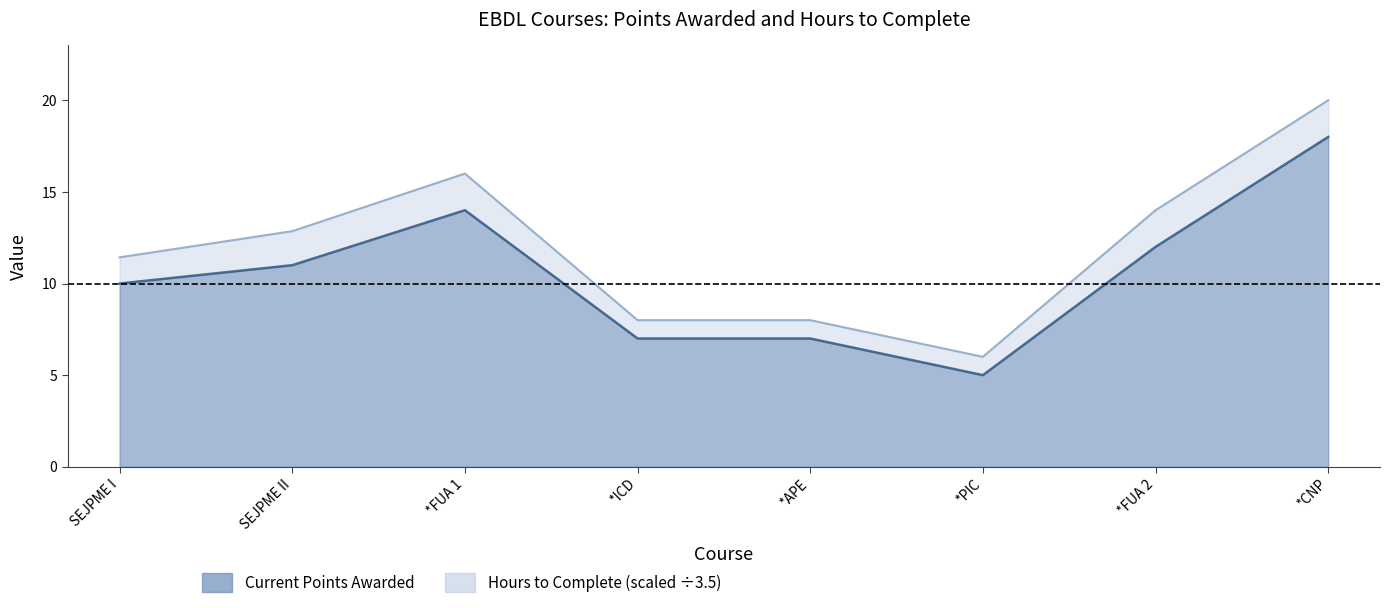

What is the average value of the Current Points Awarded series?

10.5